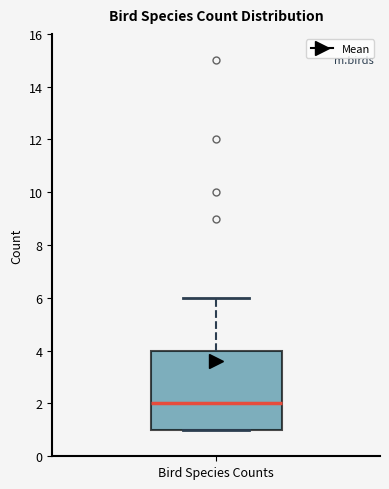

Transcribe this box plot: give where the median line is, the range the box spans, and where the two whiskers end, as read against the y-axis. The values are not printed on the chart, so give them approximately, as read against the axis.

median 2, box 1 to 4, whiskers 1 to 6